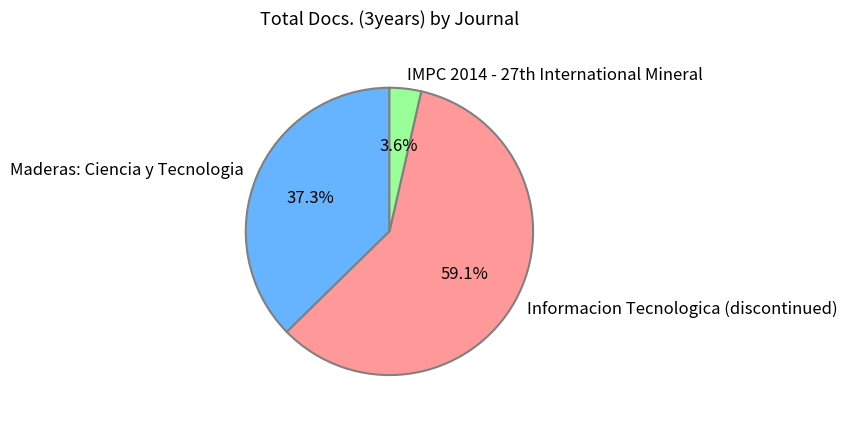

The Maderas: Ciencia y Tecnologia slice represents 29% of the pie. True or false?

False